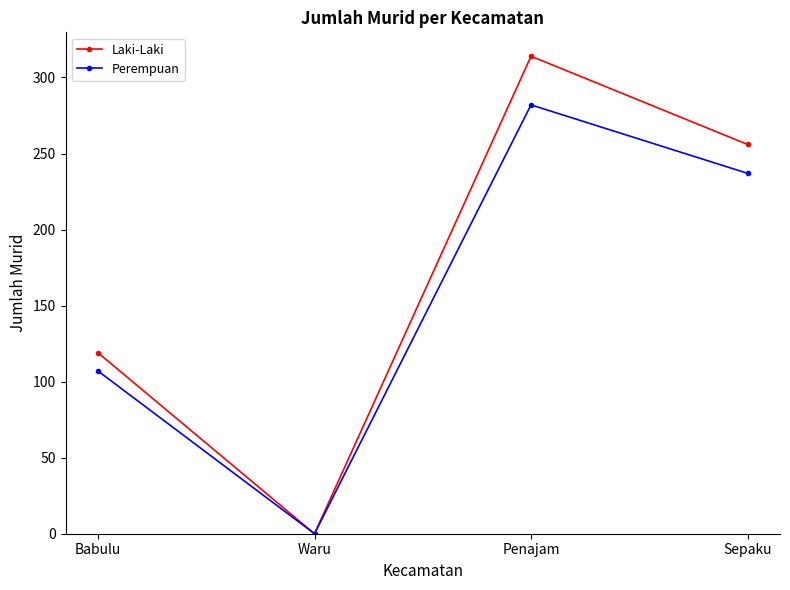

Which series has the widest spread of values?

Laki-Laki